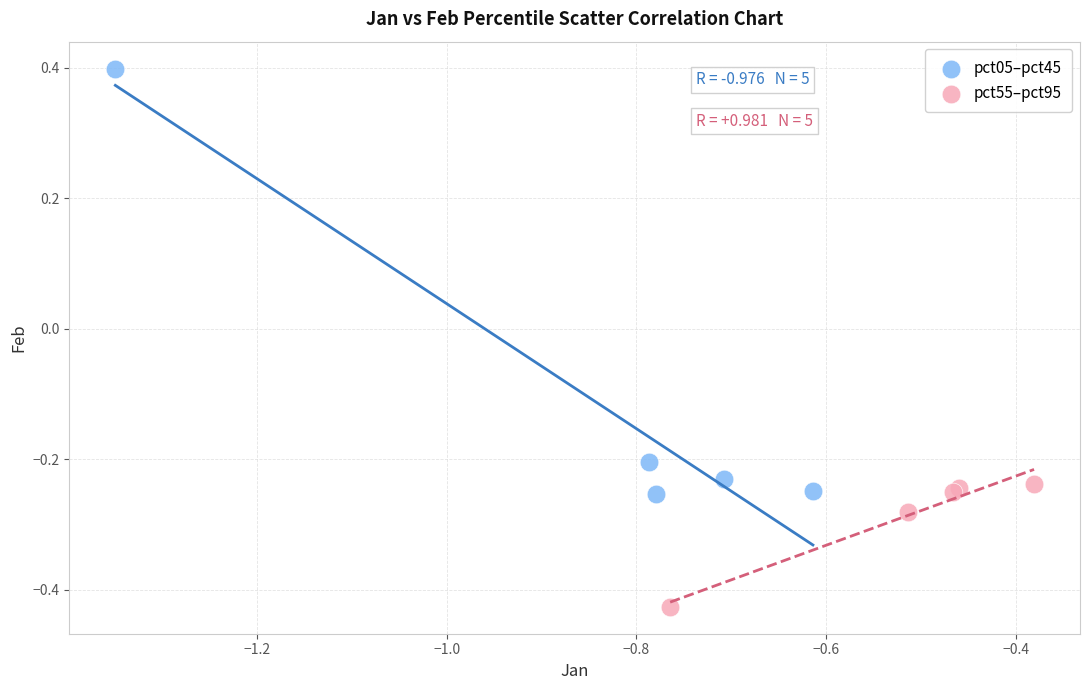

What are all the series names shown in the legend?

pct05–pct45, pct55–pct95